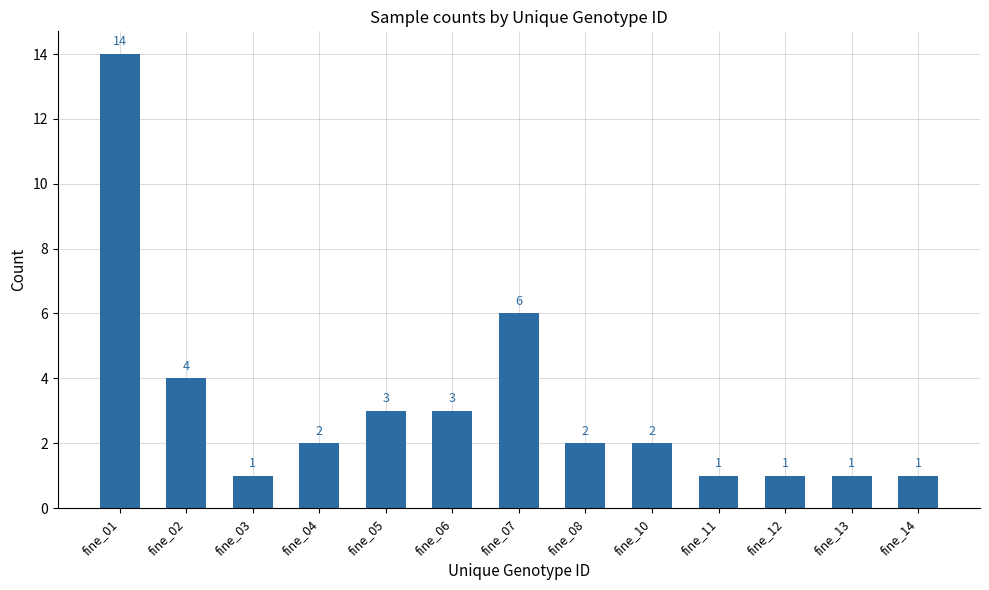

Is it true that the value at fine_12 is 0?

False